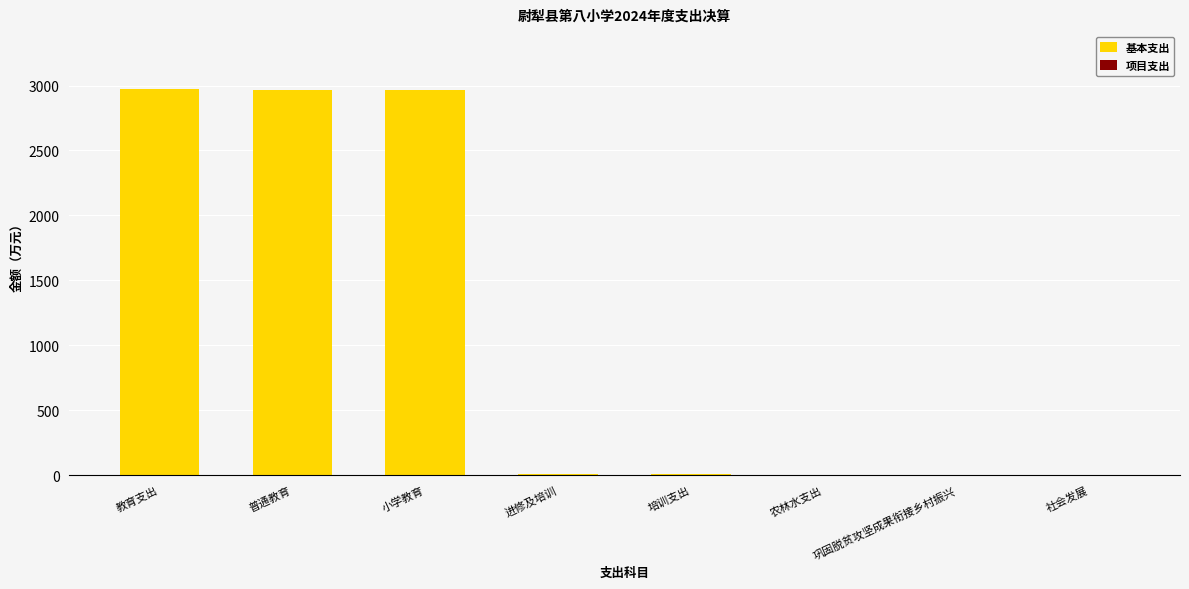

Between 教育支出 and 农林水支出, which is larger?

教育支出